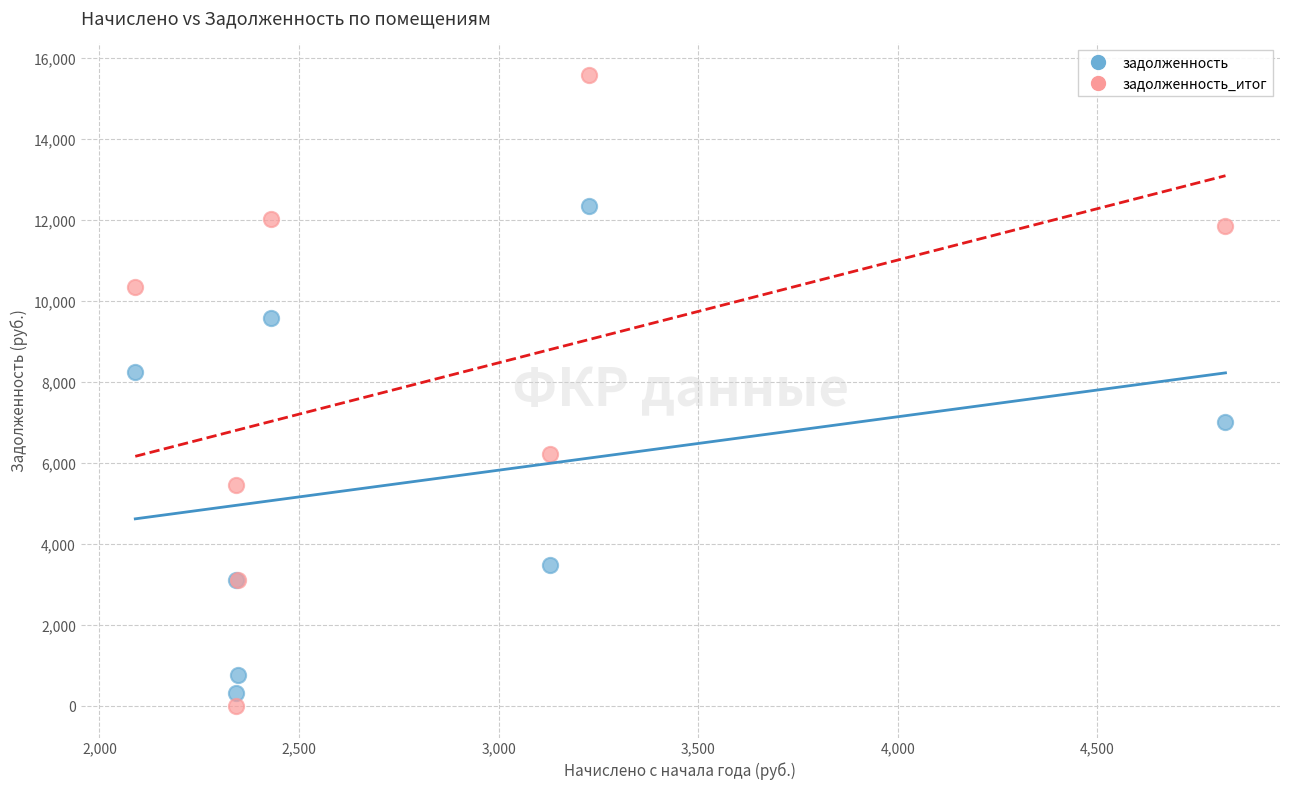

What is the X range (max minus min) for the scatter plot?

2731.3